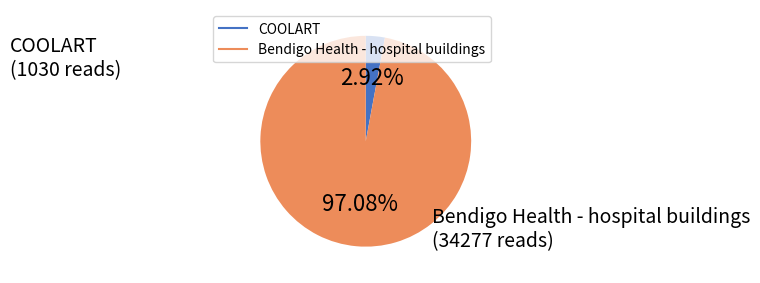

Is the sum of COOLART and Bendigo Health - hospital buildings greater than half?

Yes